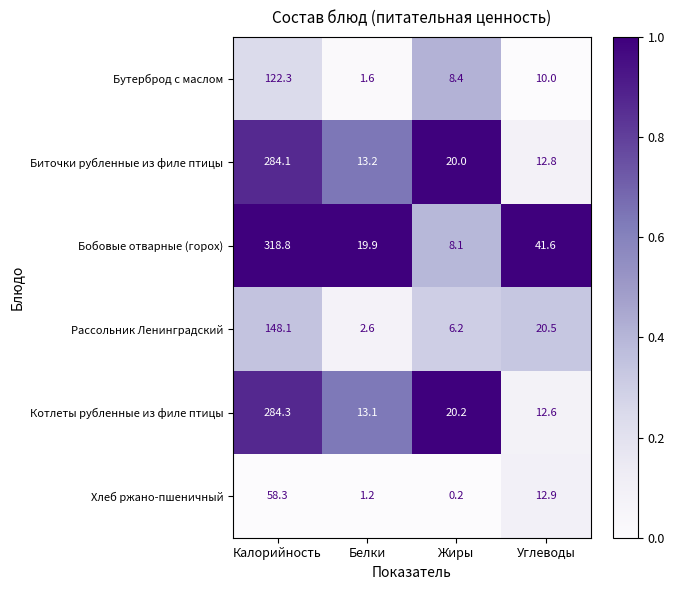

Rank the categories by Биточки рубленные из филе птицы value from lowest to highest.

Углеводы, Белки, Жиры, Калорийность